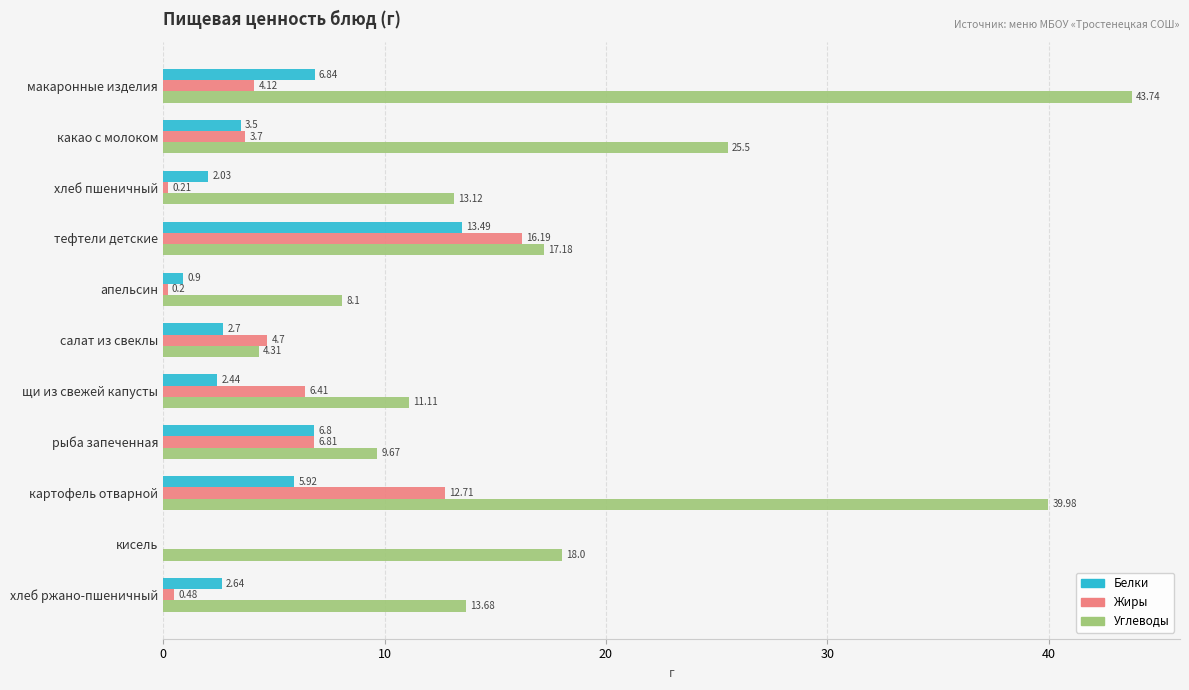

Between какао с молоком and рыба запеченная, which series saw the biggest shift?

Углеводы